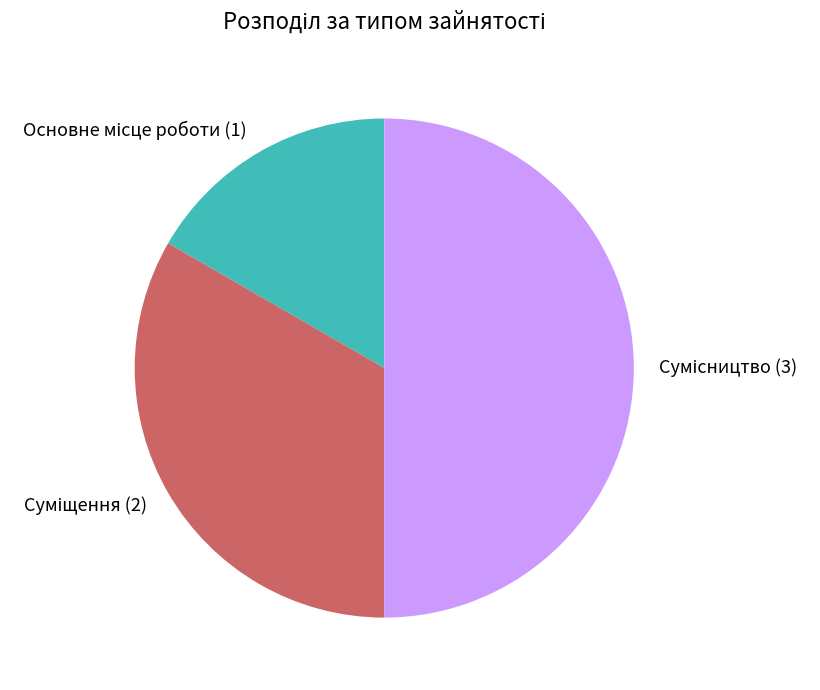

To the nearest percent, what percentage of the pie is Основне місце роботи?

17%